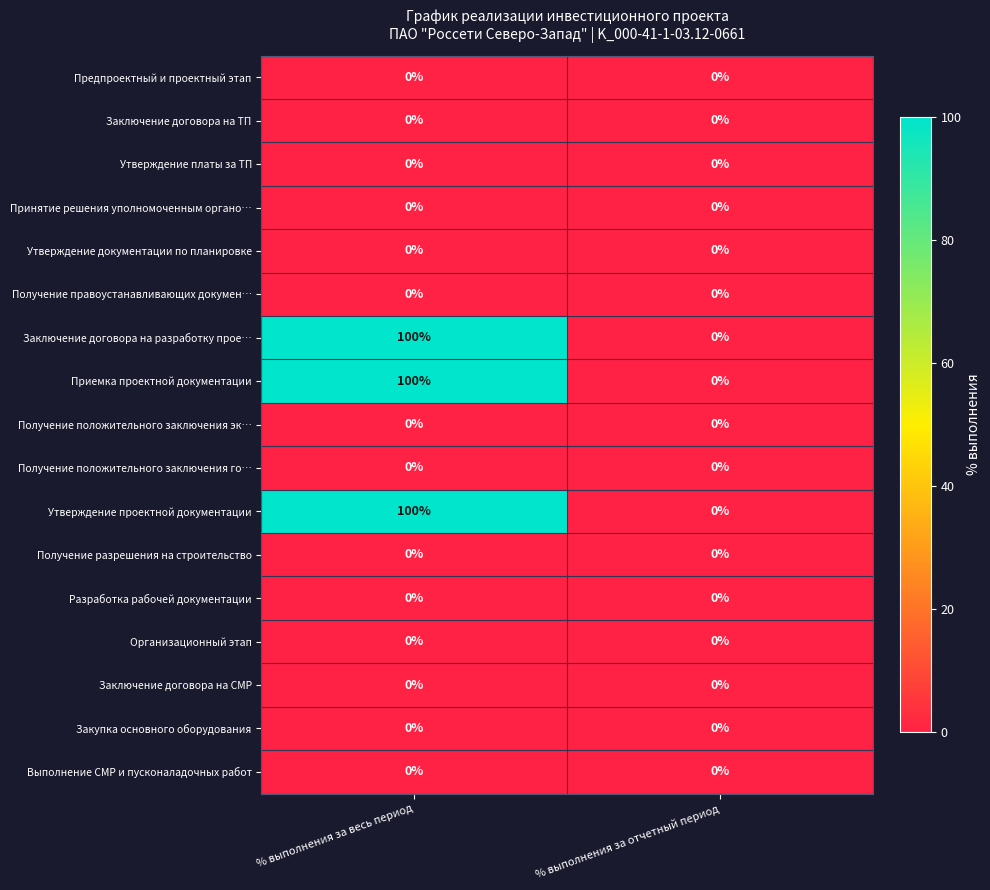

How many distinct data groups are displayed?

17